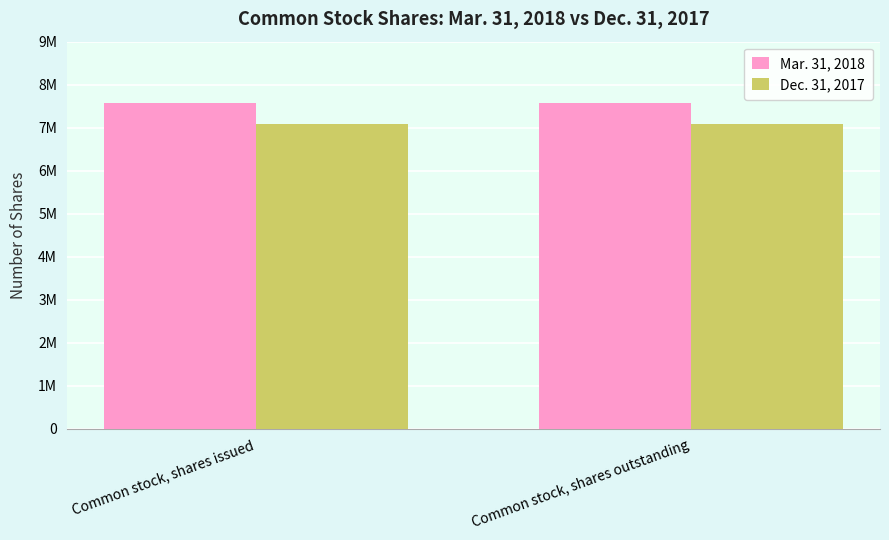

What are all the series names shown in the legend?

Mar. 31, 2018, Dec. 31, 2017